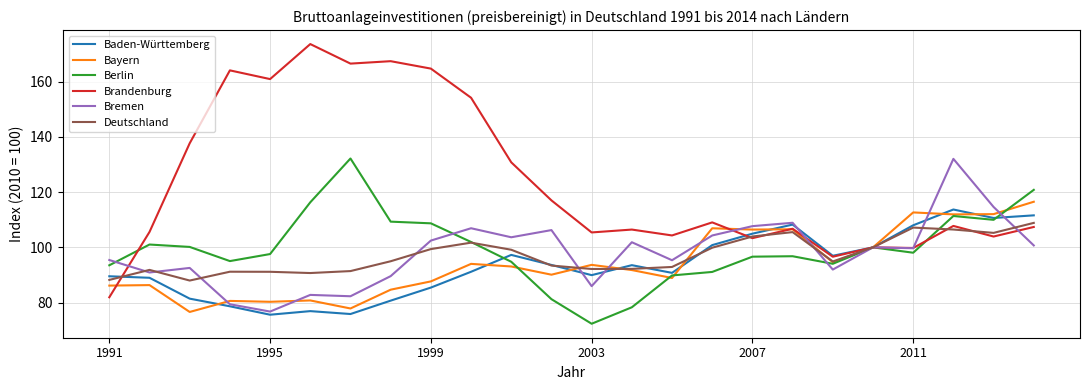

What is the difference between the maximum and minimum values in the Deutschland series?

20.9